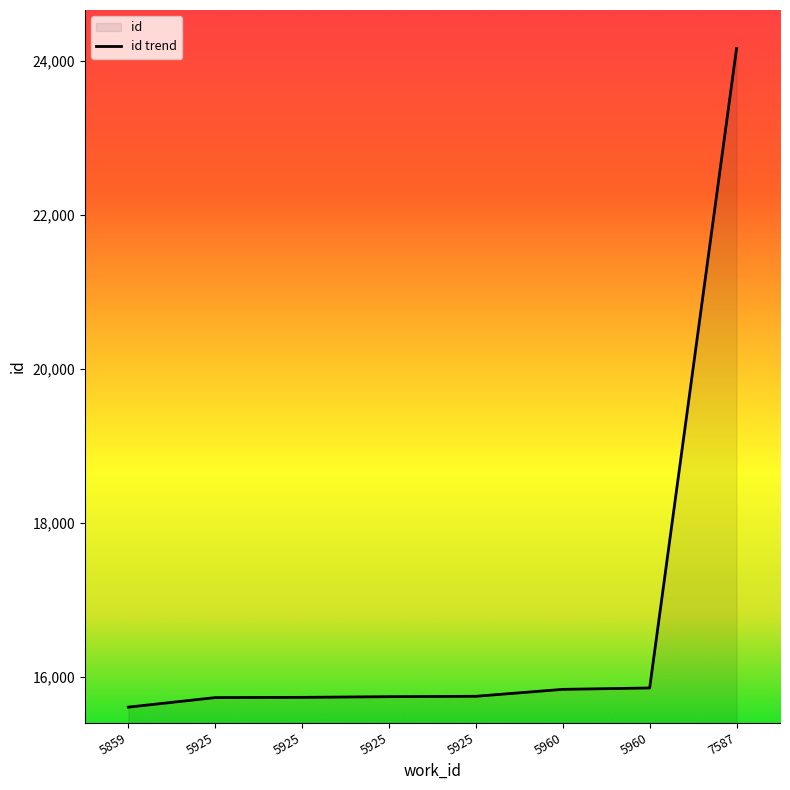

What is the sum of all values?

134391